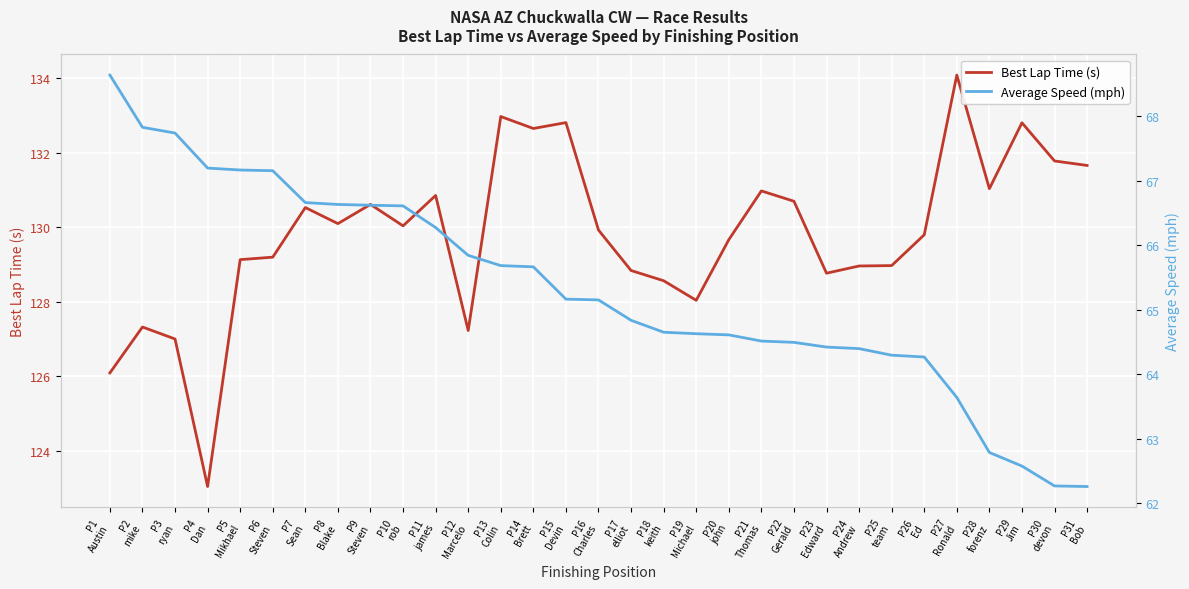

Which has a higher value, P6
Steven or P16
Charles?

P16
Charles